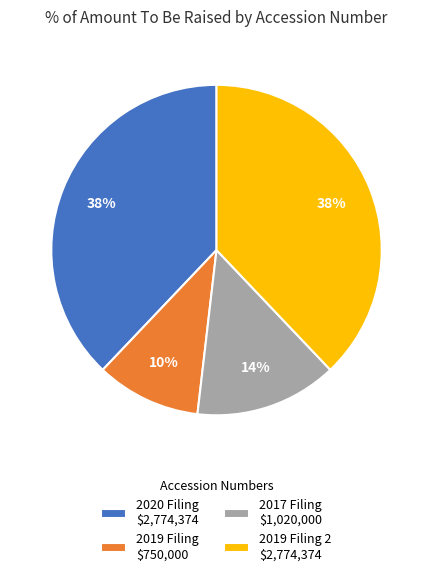

To the nearest percent, what is the average slice percentage?

25%